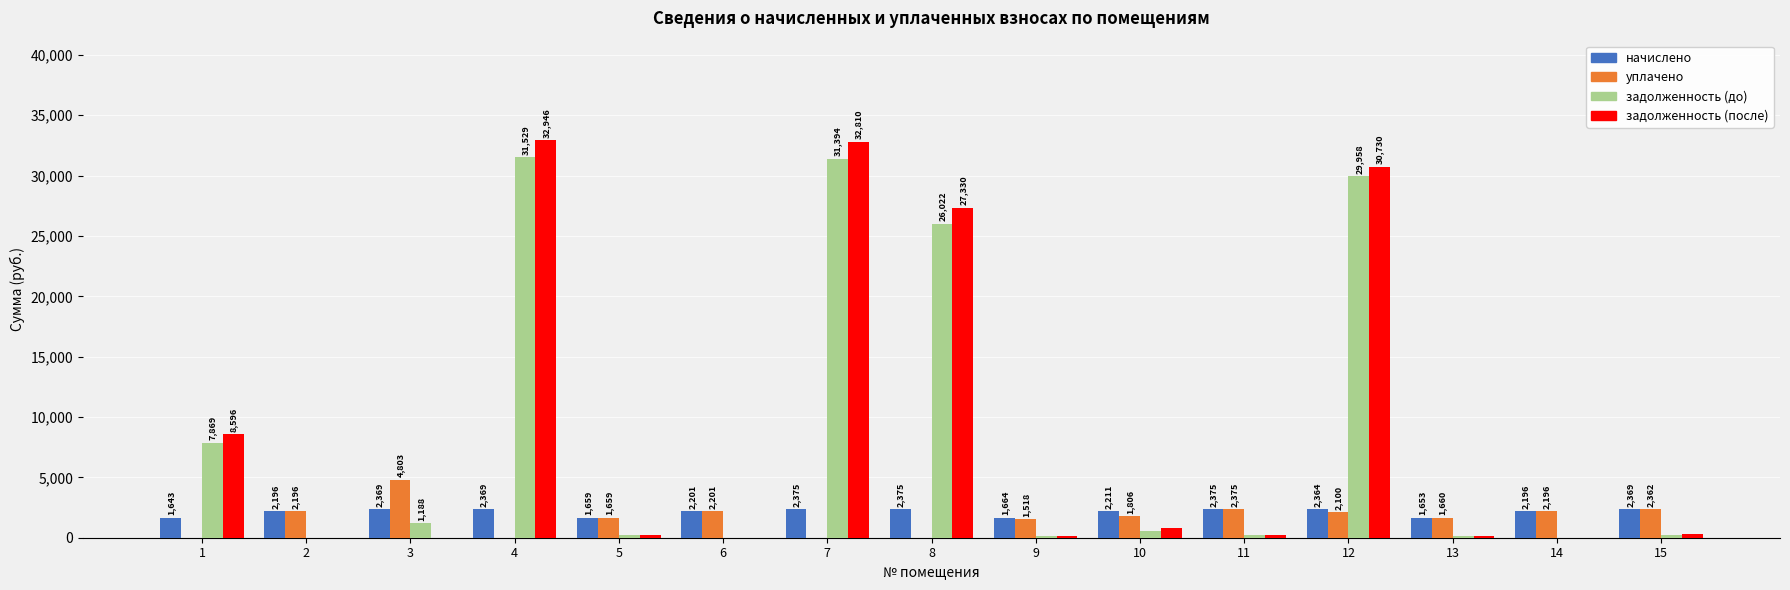

The value of уплачено at 3 is 3186.2. True or false?

False